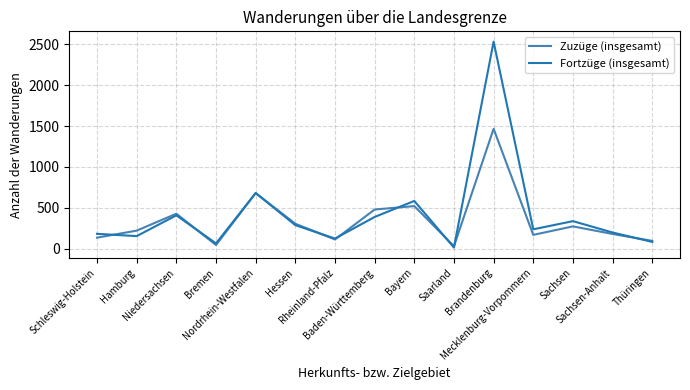

True or false: Fortzüge (insgesamt) has more than 2 points higher than both neighbors.

True